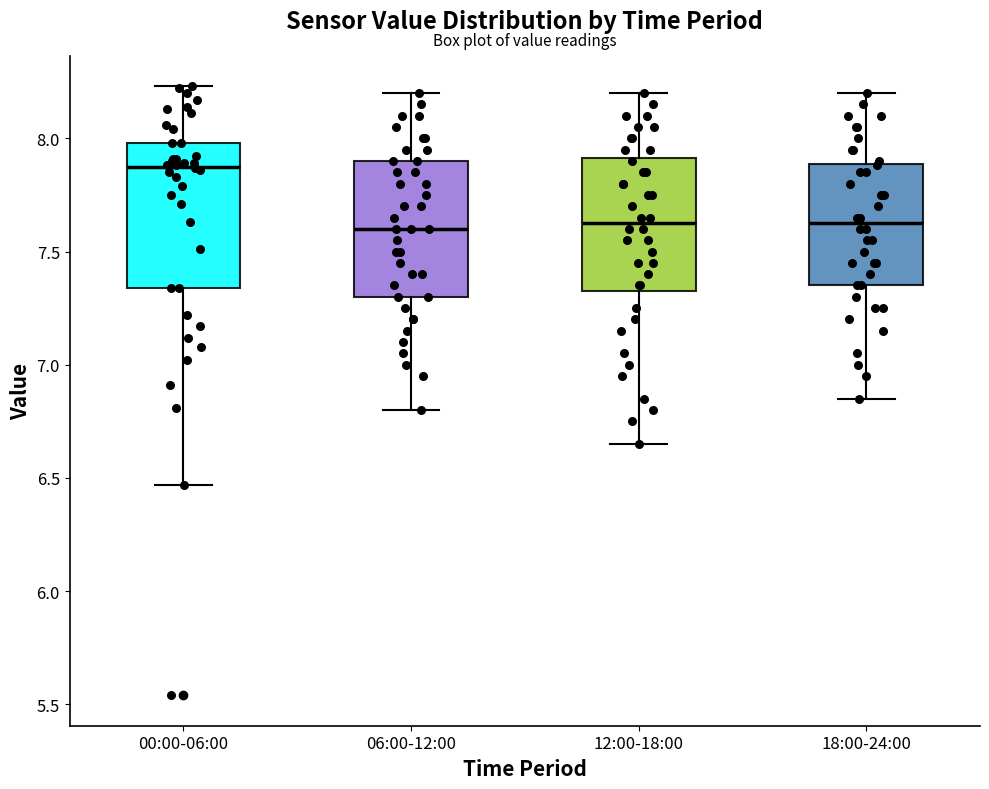

Reading left to right, read every box against the y-axis: the position of its median line, the range the box covers, and the ends of its whiskers. The values are not printed on the chart, so give them approximately, as read against the axis.

00:00-06:00: median 7.90, box 7.35 to 8.00, whiskers 6.45 to 8.25
06:00-12:00: median 7.60, box 7.30 to 7.90, whiskers 6.80 to 8.20
12:00-18:00: median 7.65, box 7.35 to 7.90, whiskers 6.65 to 8.20
18:00-24:00: median 7.65, box 7.35 to 7.90, whiskers 6.85 to 8.20